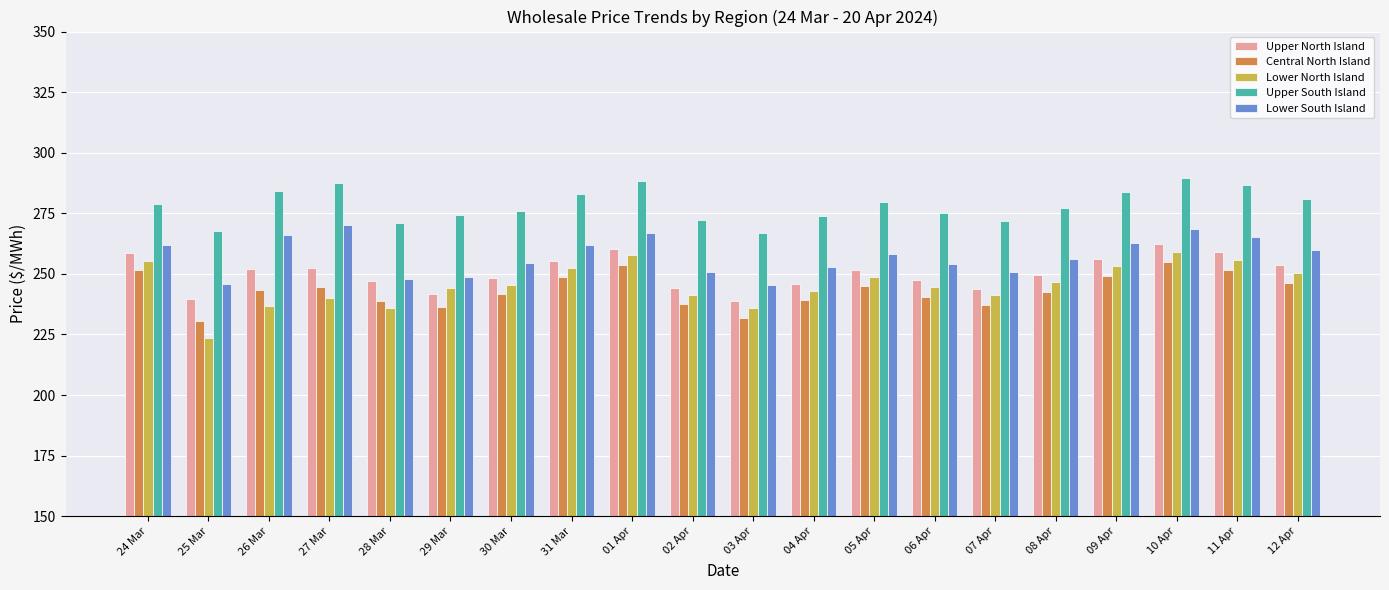

What is the minimum value shown in the chart?

223.6